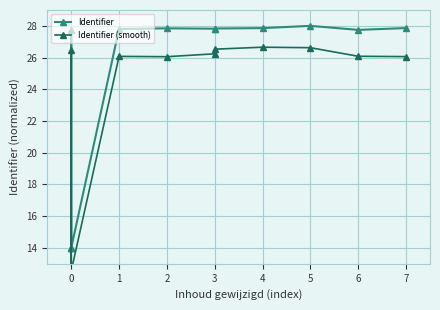

What is the sum of all Identifier values?

292.5